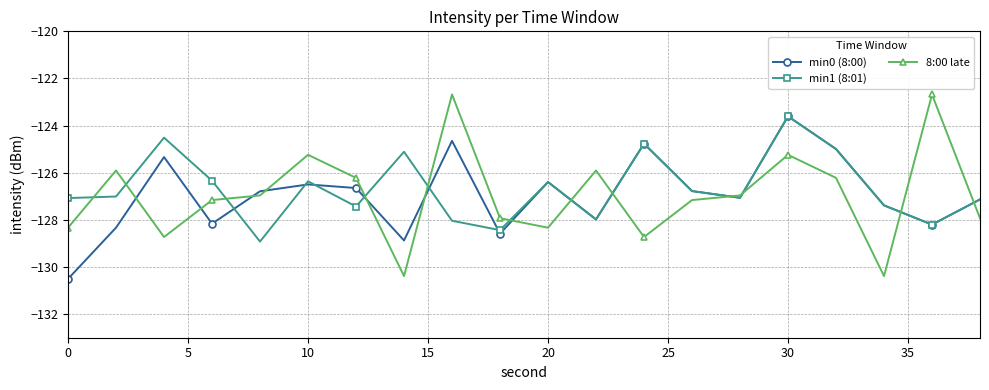

What is the minimum value shown in the chart?

-130.5